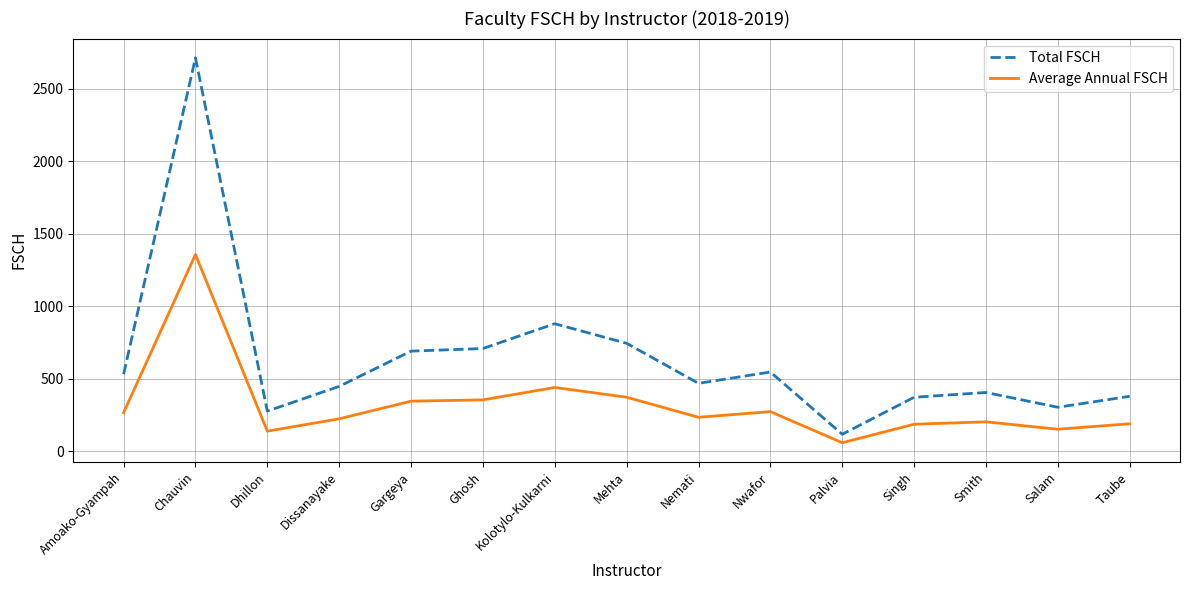

Is it true that Average Annual FSCH equals 345.0 at Gargeya?

True